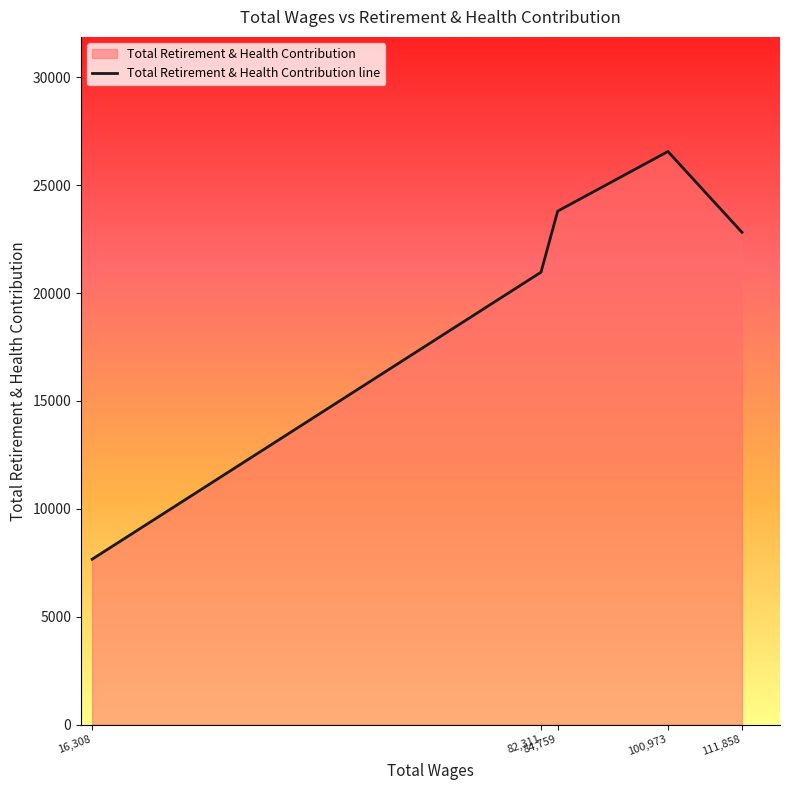

How many lines are shown in the chart?

1